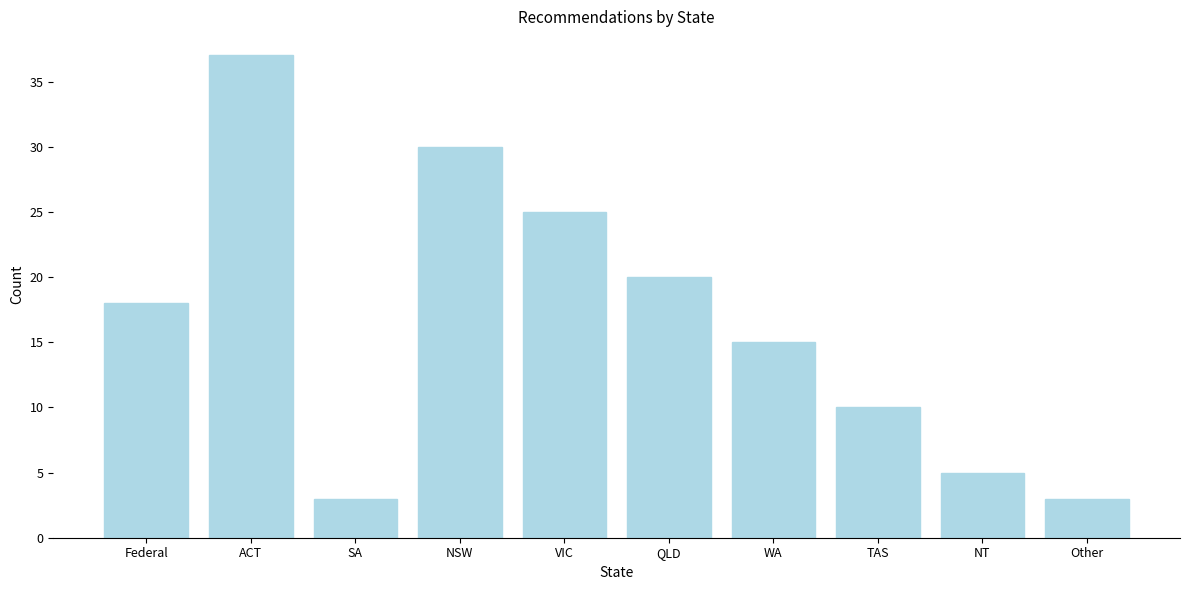

Reading left to right, extract all data points from this chart.

18	37	3	30	25	20	15	10	5	3